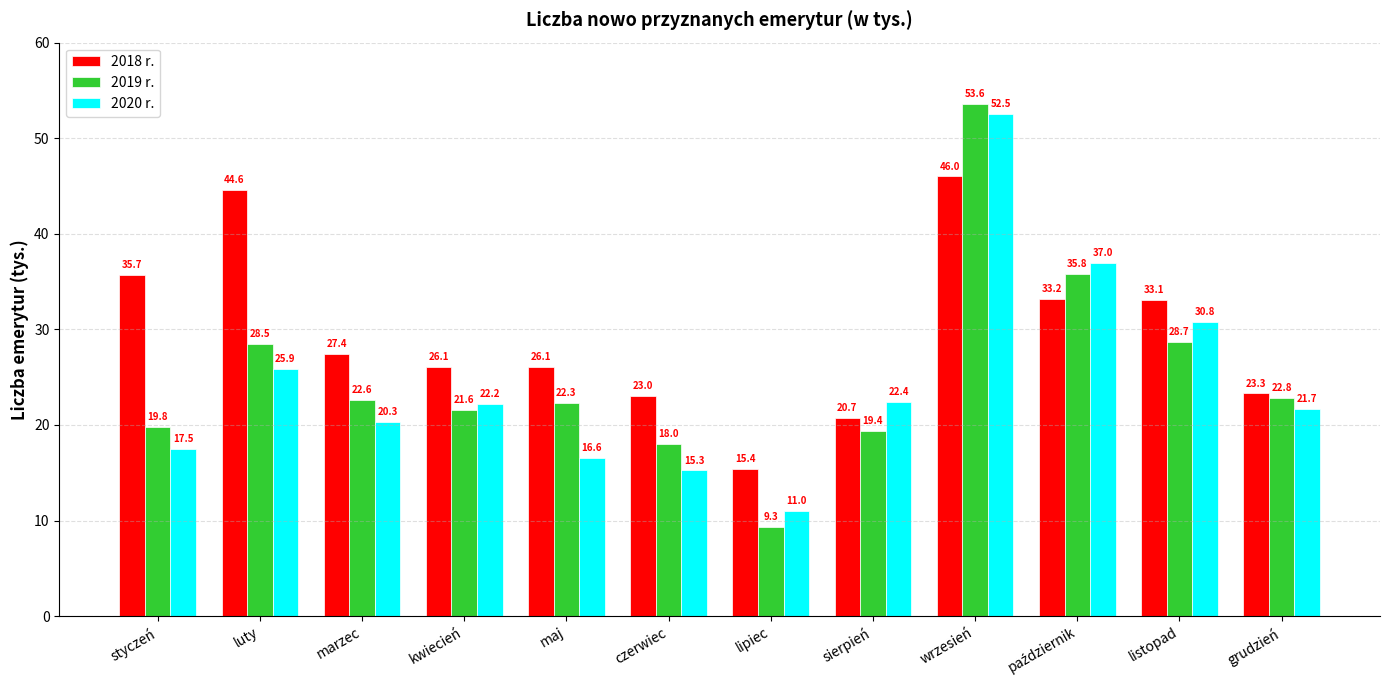

What is the difference between the maximum and minimum values in the 2020 r. series?

41.5